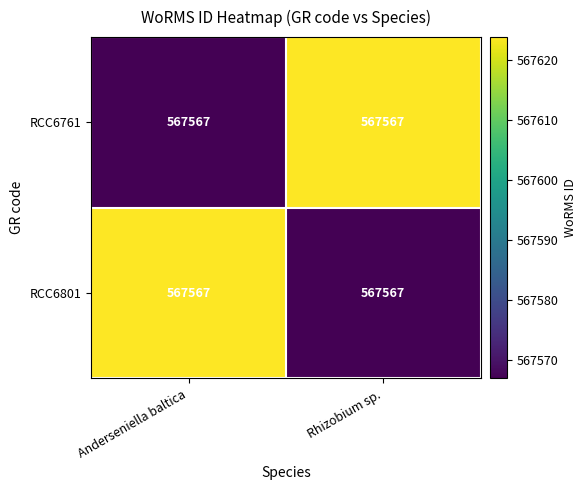

What is the average value of the RCC6761 series?

567595.4